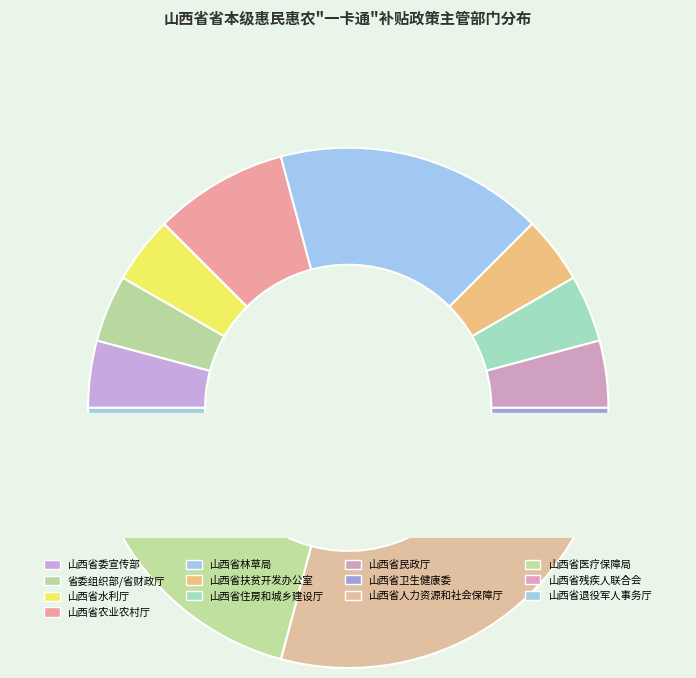

Is there a majority slice in this chart?

No